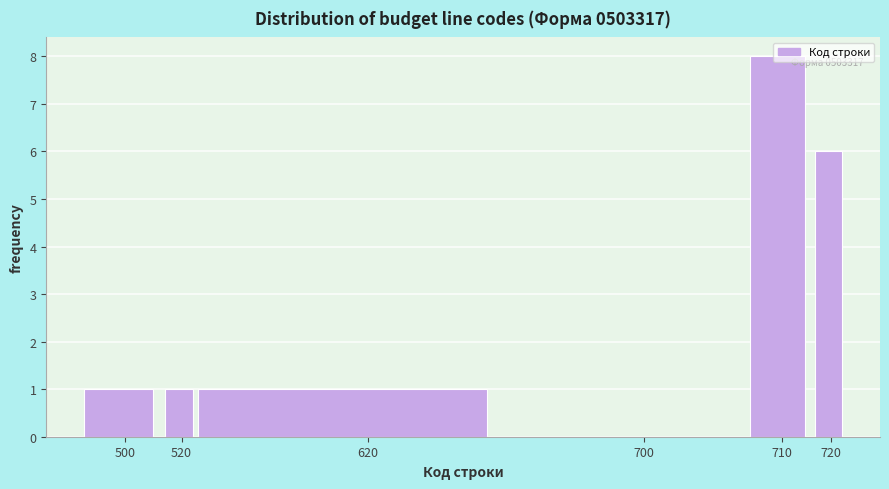

What is the sum of the values at 500 and 720?

7